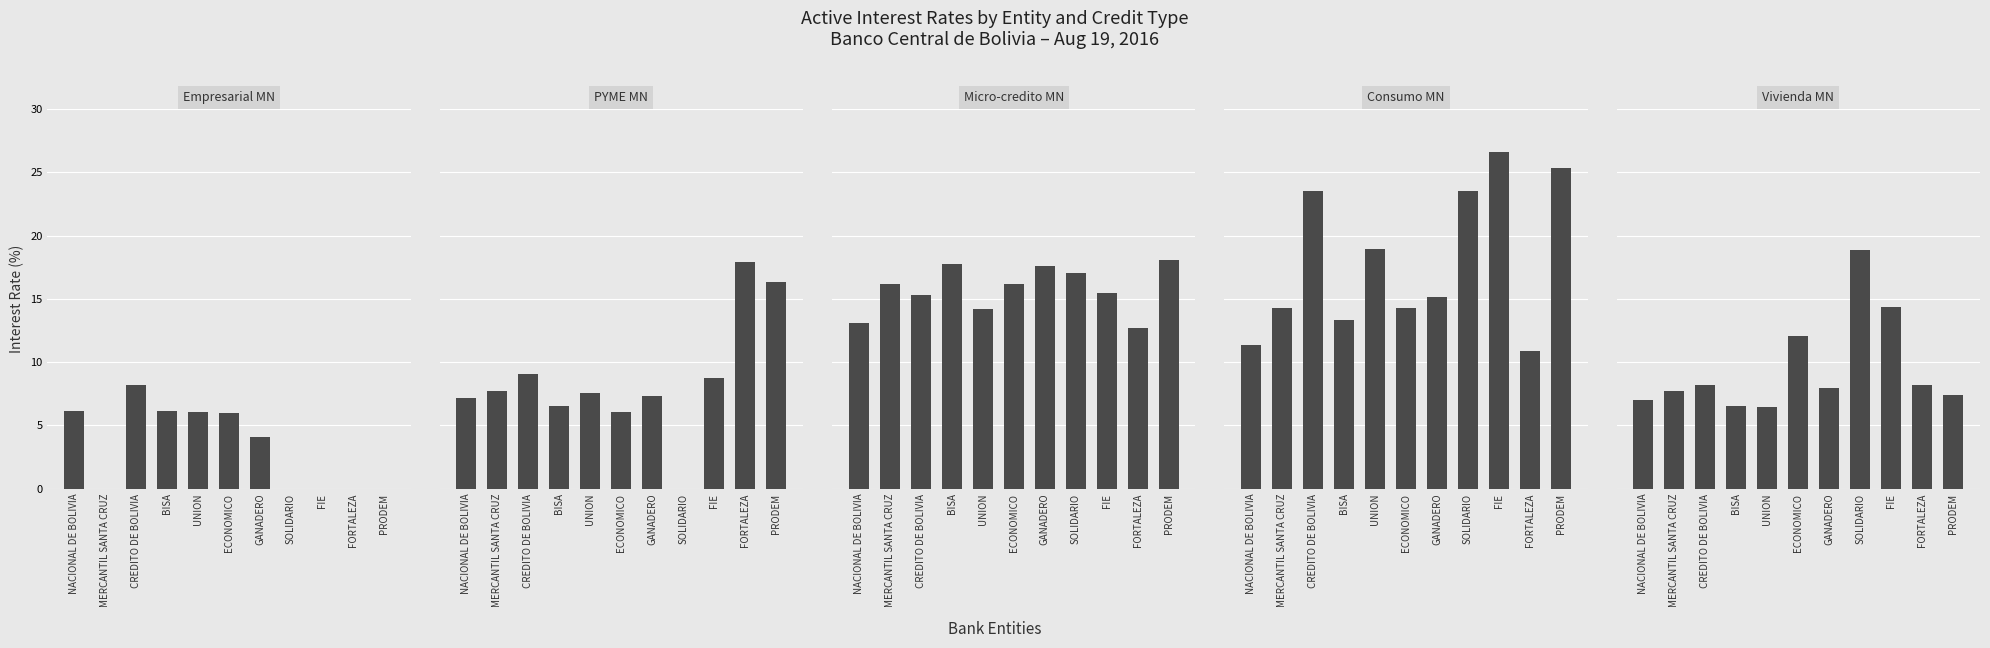

Between CREDITO DE BOLIVIA and BISA, which series saw the biggest shift?

Consumo MN